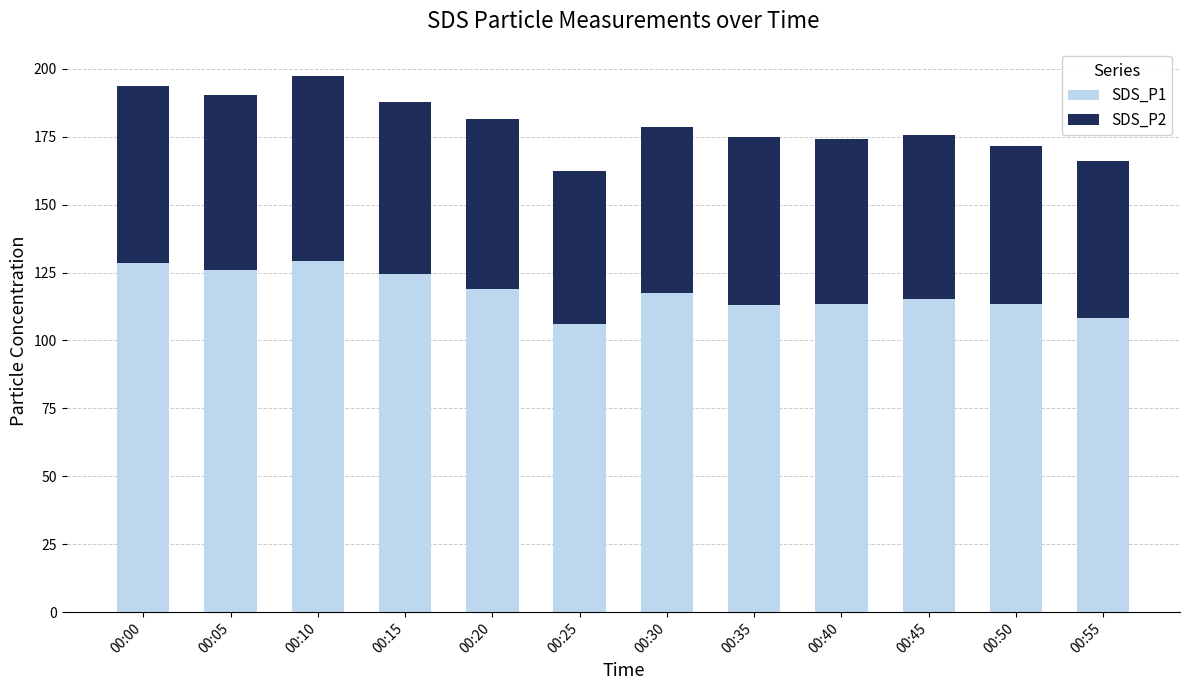

How many bars are there in total?

12